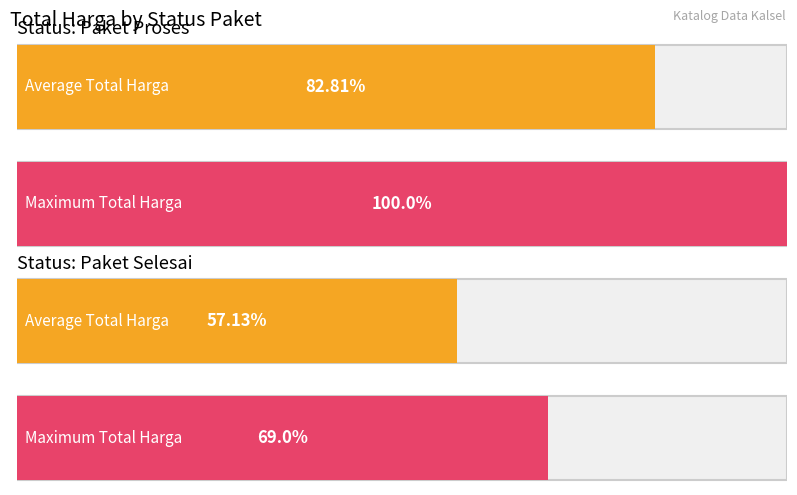

True or false: the data shows 8020620796 at Paket Selesai.

False